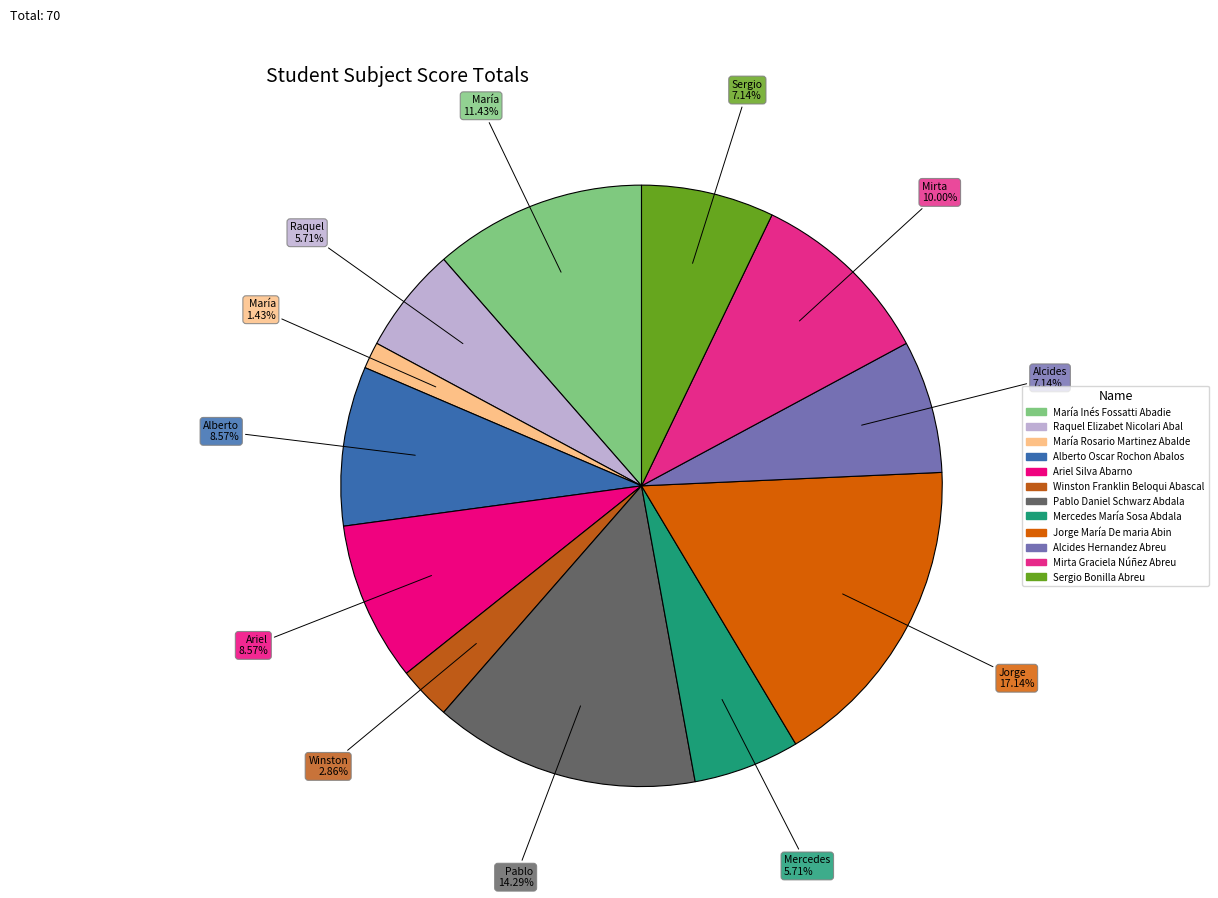

What is the ratio of the value at Raquel Elizabet Nicolari Abal to the value at Winston Franklin Beloqui Abascal?

2.0